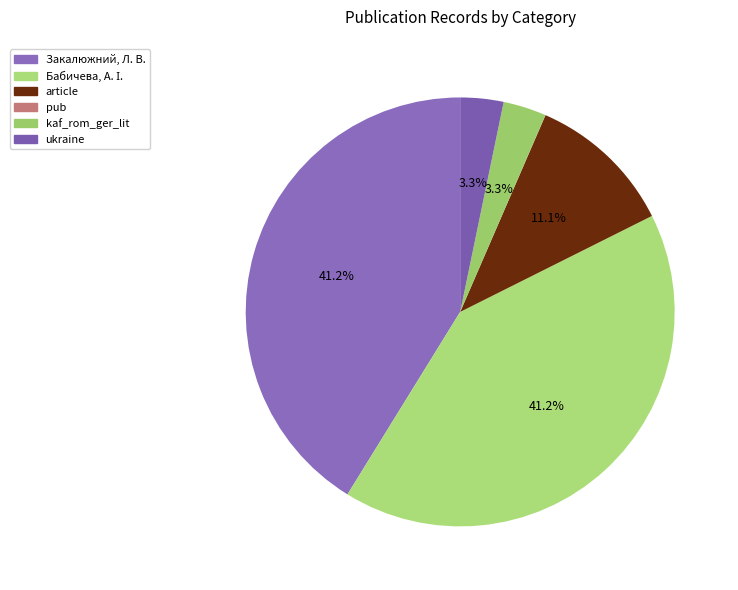

Combined, do Закалюжний, Л. В. and Бабичева, А. І. account for over 50%?

Yes